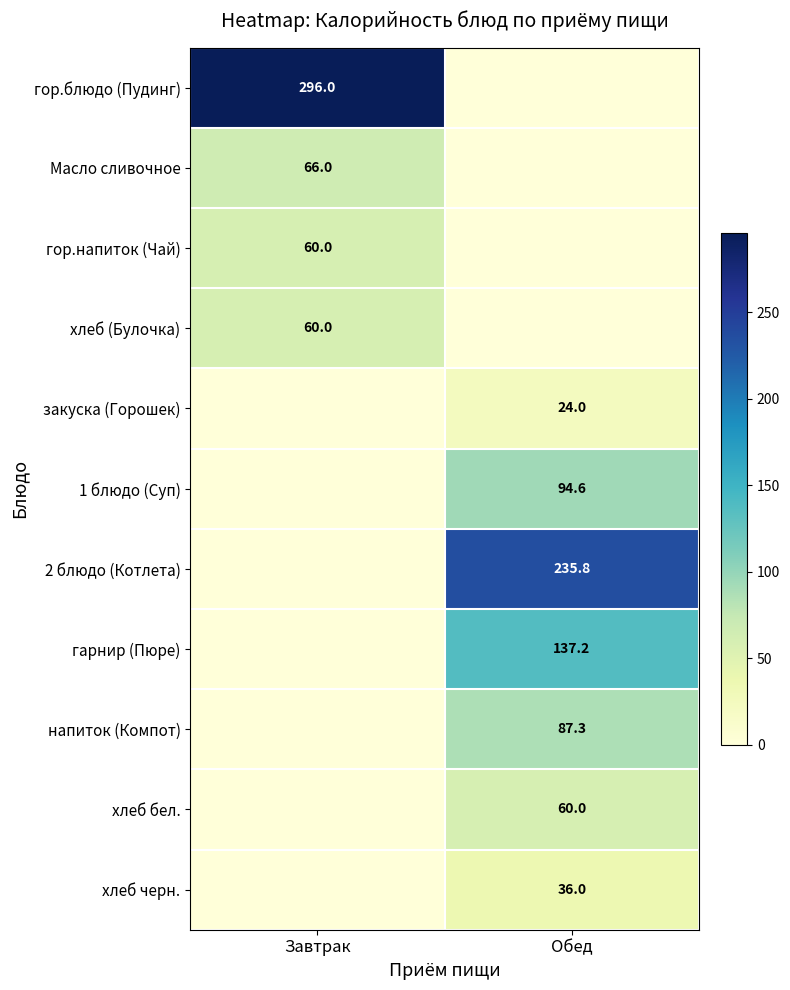

Is the value of хлеб черн. at Обед greater than the value of напиток (Компот) at Обед?

No